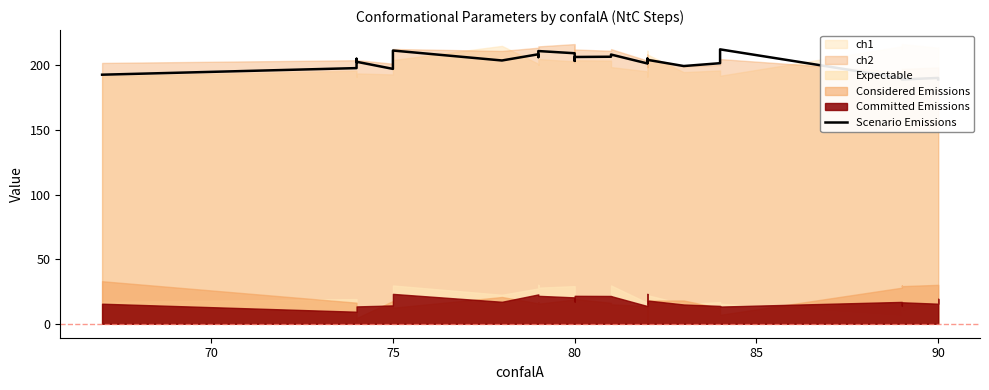

How many points are higher than both their immediate neighbors (excluding endpoints)?

10